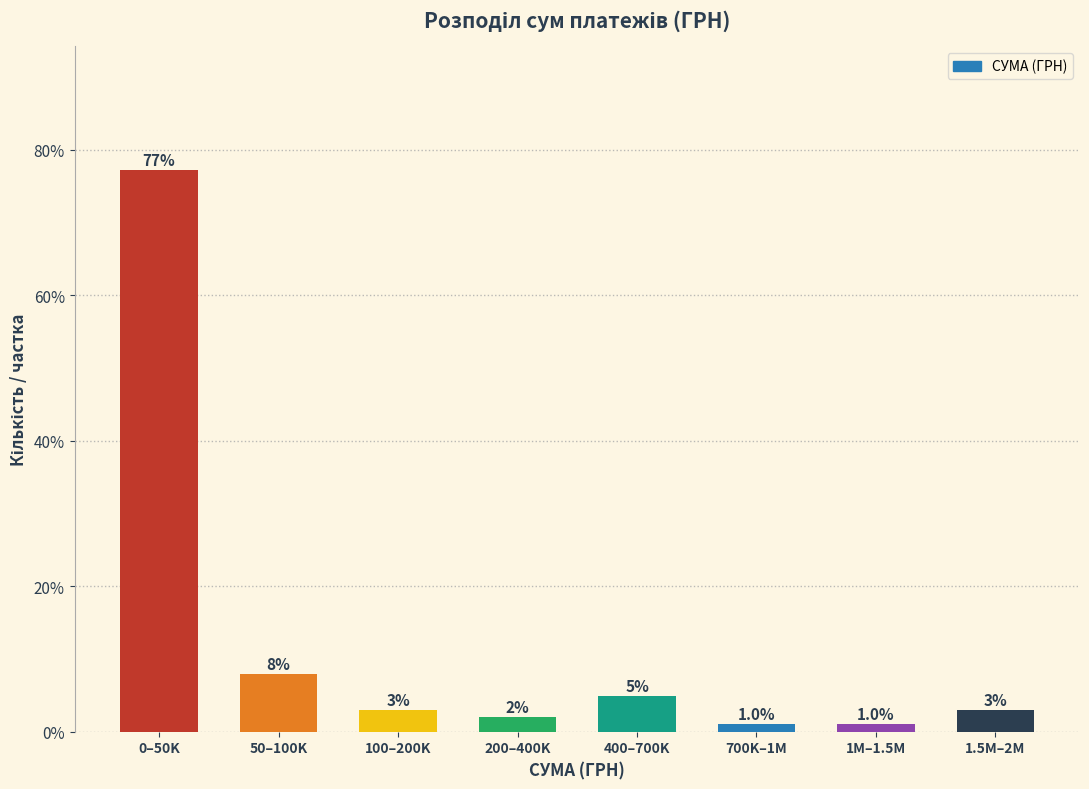

Reading right to left, transcribe all the data shown in this chart.

1.5M–2M=3.0	1M–1.5M=1.0	700K–1M=1.0	400–700K=5.0	200–400K=2.0	100–200K=3.0	50–100K=7.9	0–50K=77.2